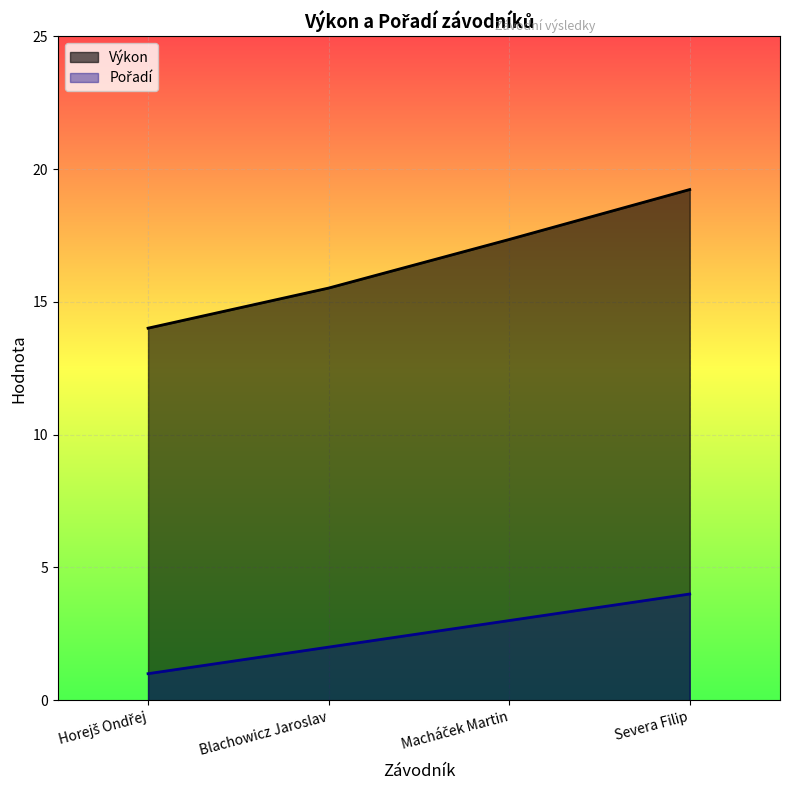

What is the value of the Pořadí point at the 1st from the left?

1.0